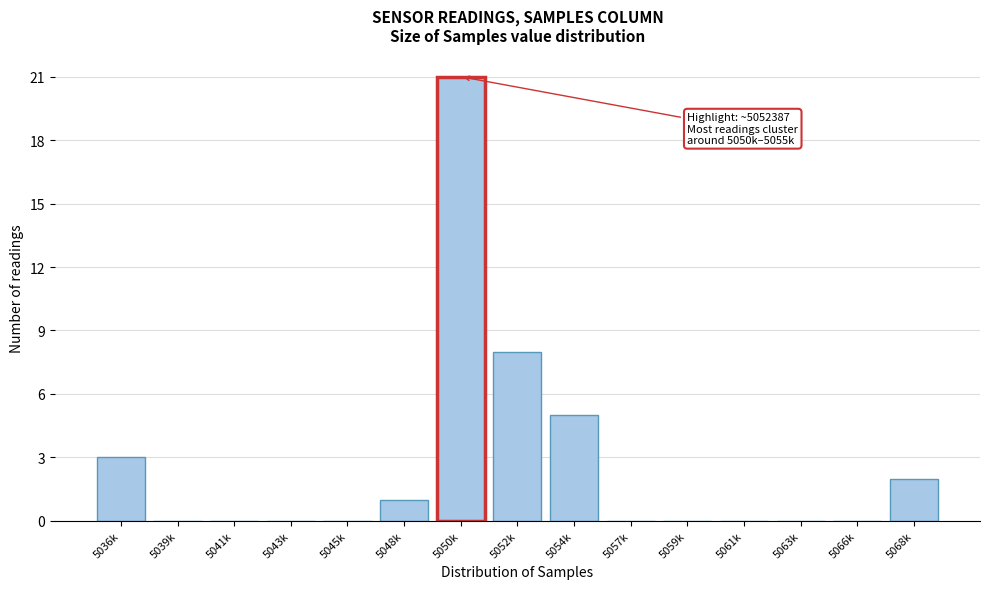

Reading left to right, transcribe all the data shown in this chart.

5036k=3	5039k=0	5041k=0	5043k=0	5045k=0	5048k=1	5050k=21	5052k=8	5054k=5	5057k=0	5059k=0	5061k=0	5063k=0	5066k=0	5068k=2